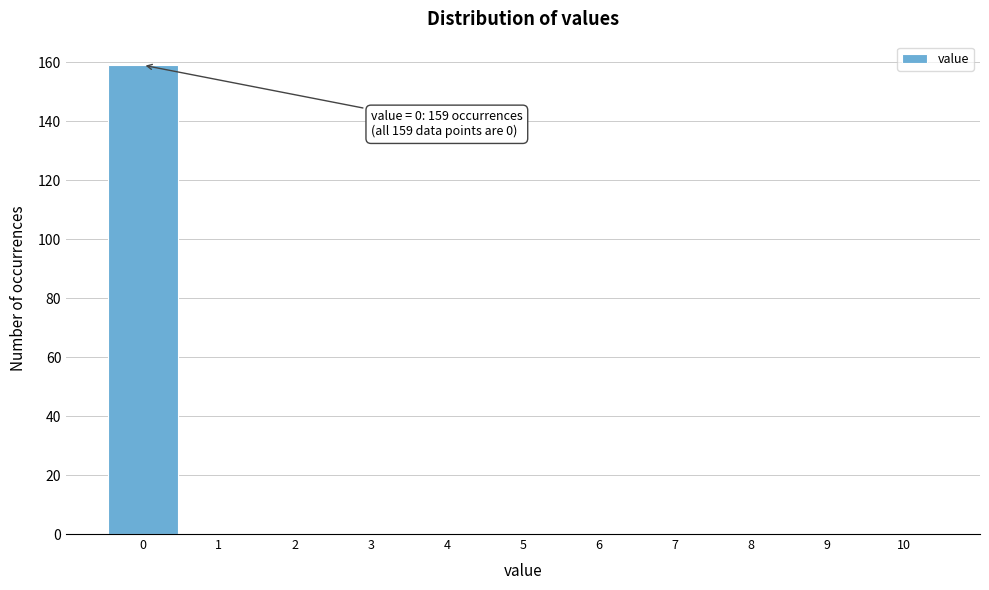

Reading right to left, what are all the values shown in this chart?

10=0	9=0	8=0	7=0	6=0	5=0	4=0	3=0	2=0	1=0	0=159